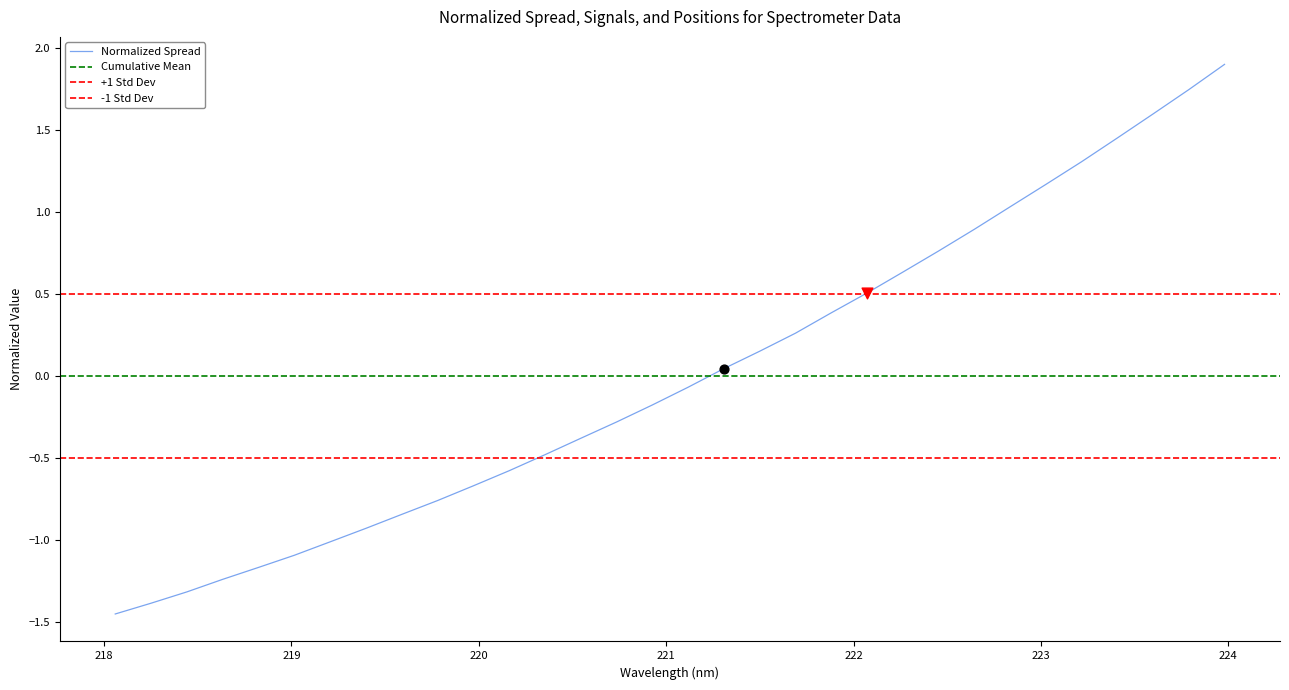

What is the maximum value for Normalized Spread?

1.9